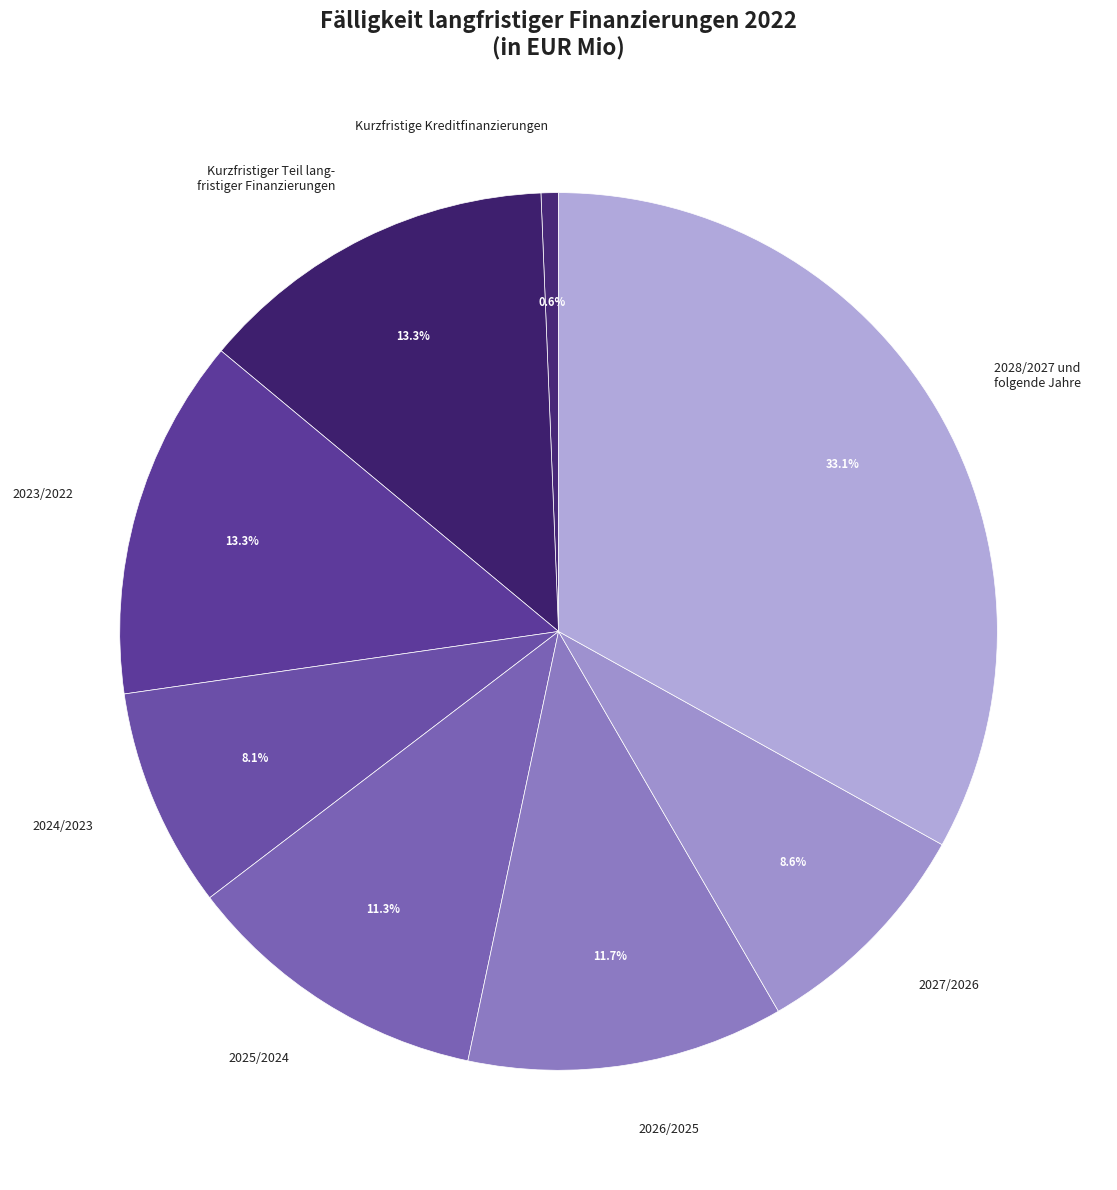

Approximately how many times larger is the value at Kurzfristige Kreditfinanzierungen compared to 2025/2024?

0.1